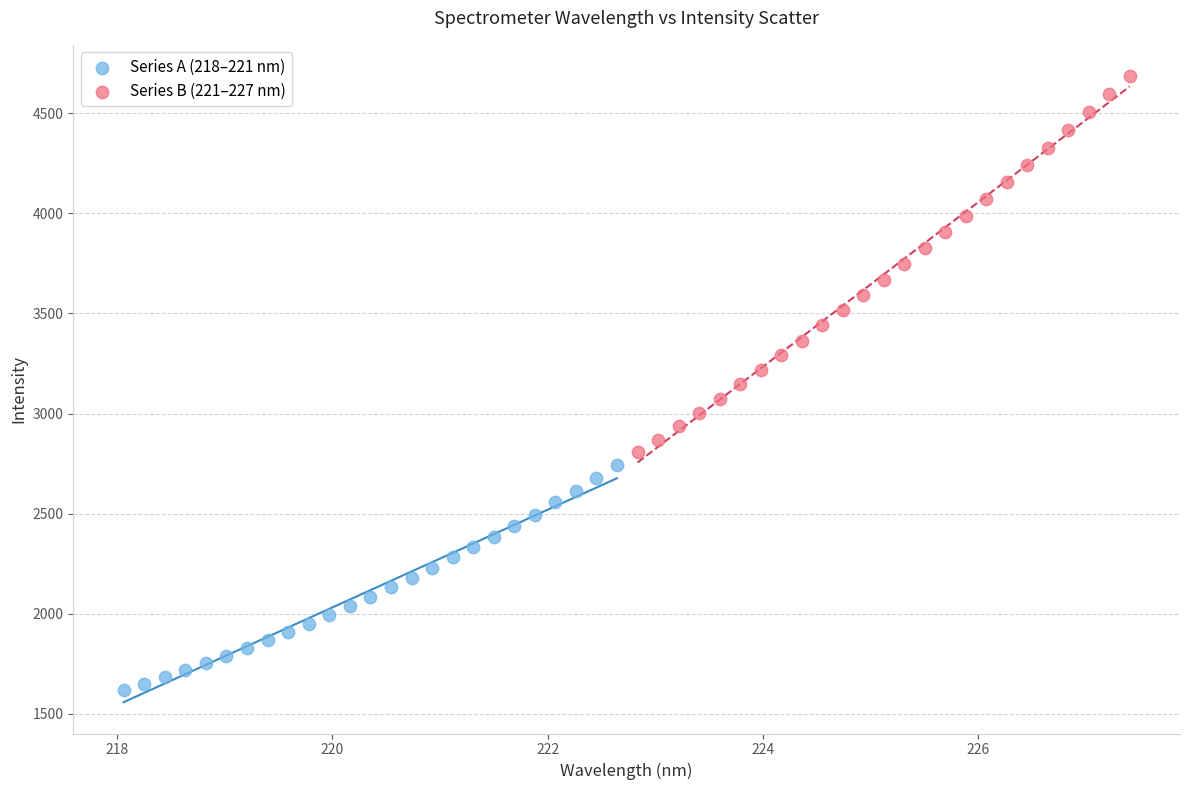

Which series contains the highest Y value?

Series B (221–227 nm)